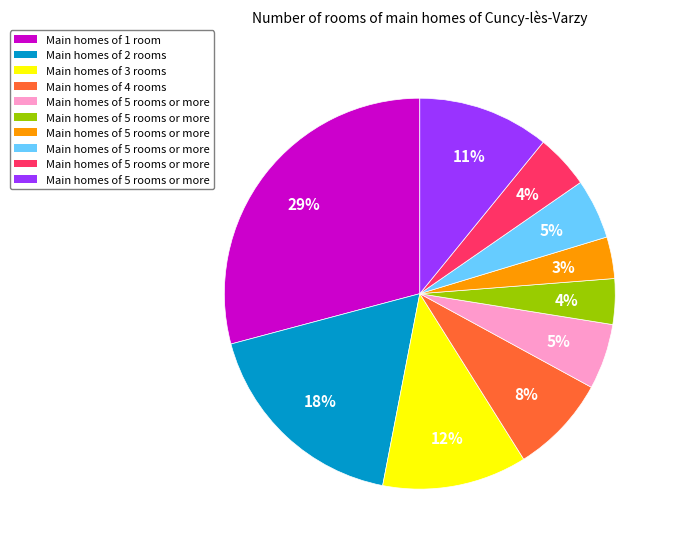

Does any single category account for the majority?

No